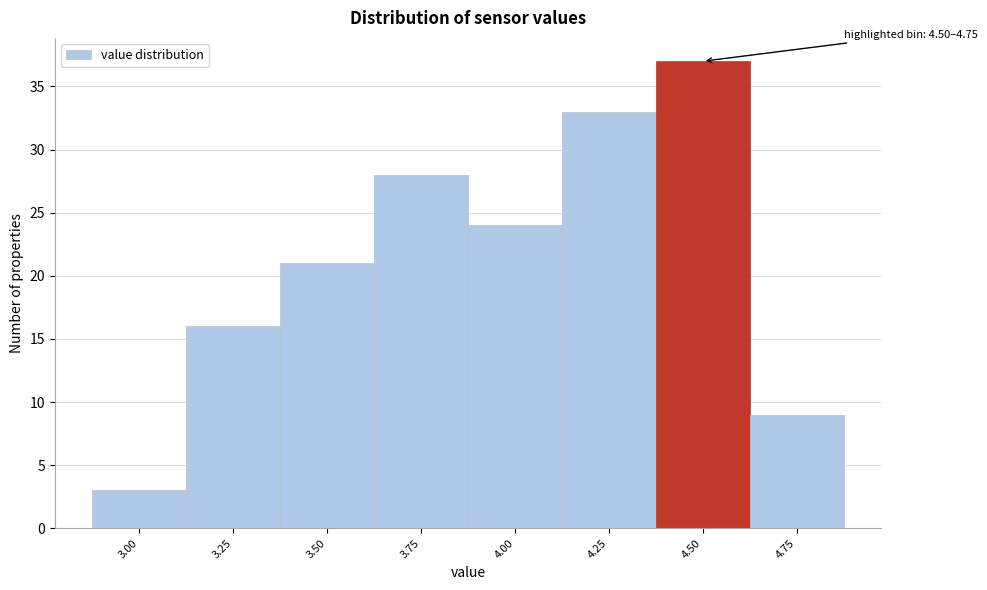

Reading right to left, extract all data points from this chart.

4.75=9	4.50=37	4.25=33	4.00=24	3.75=28	3.50=21	3.25=16	3.00=3